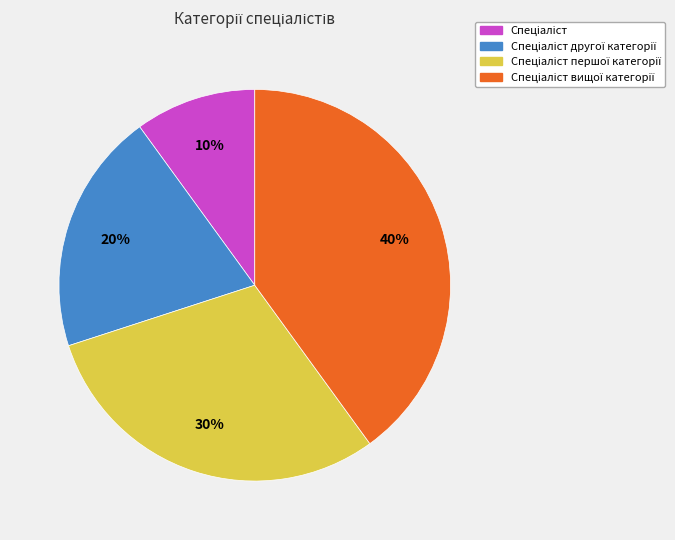

To the nearest percent, what is the difference between the largest and smallest slice percentages?

30%